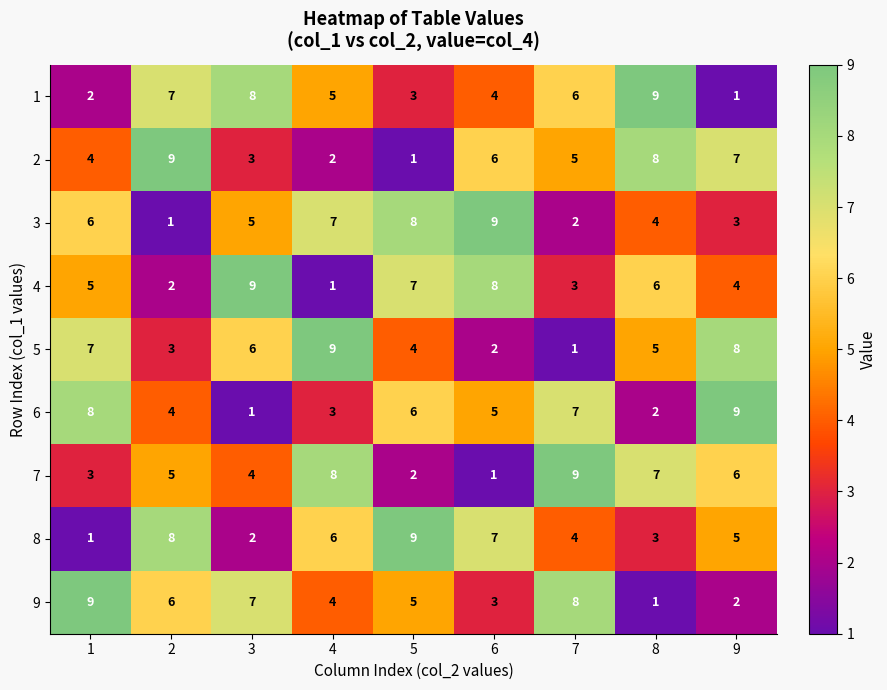

What is the total value across all series at 1?

45